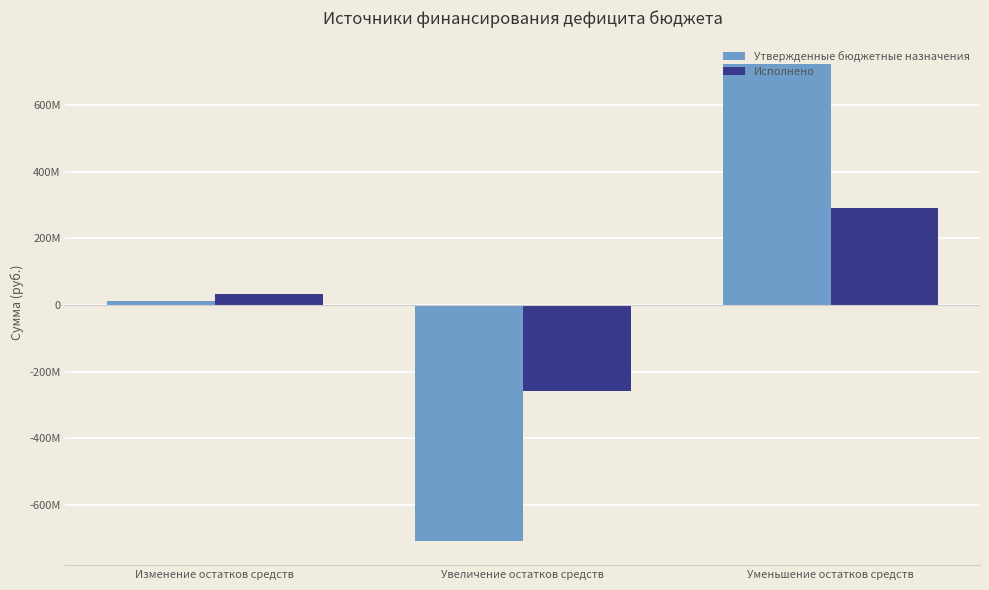

Reading left to right, transcribe all the data shown in this chart.

Утвержденные бюджетные назначения: 13220460.8	-708366418.6	721586879.4
Исполнено: 33931115.5	-257484721.5	291415836.9